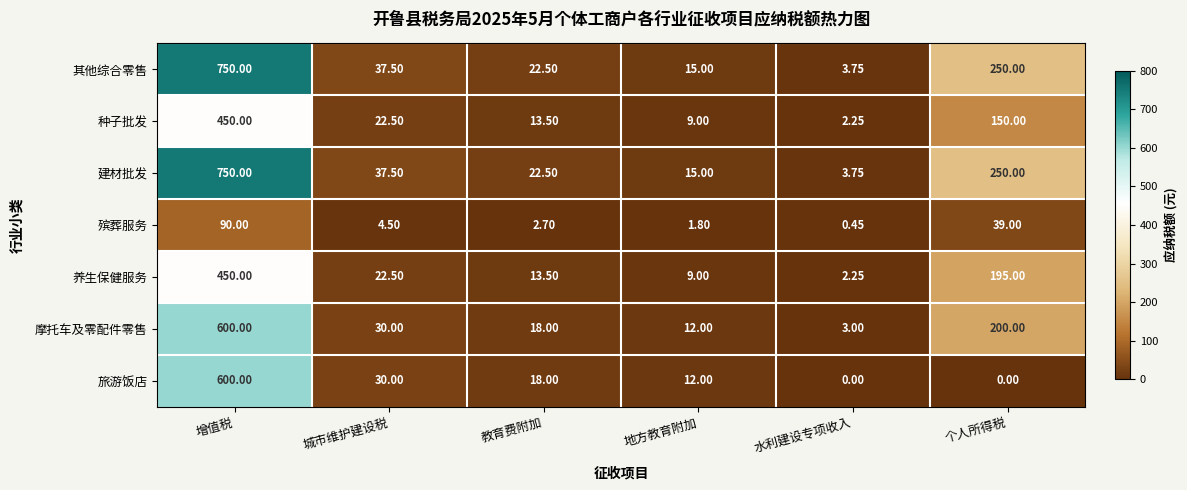

What is the spread (max minus min) of values at 增值税?

660.0